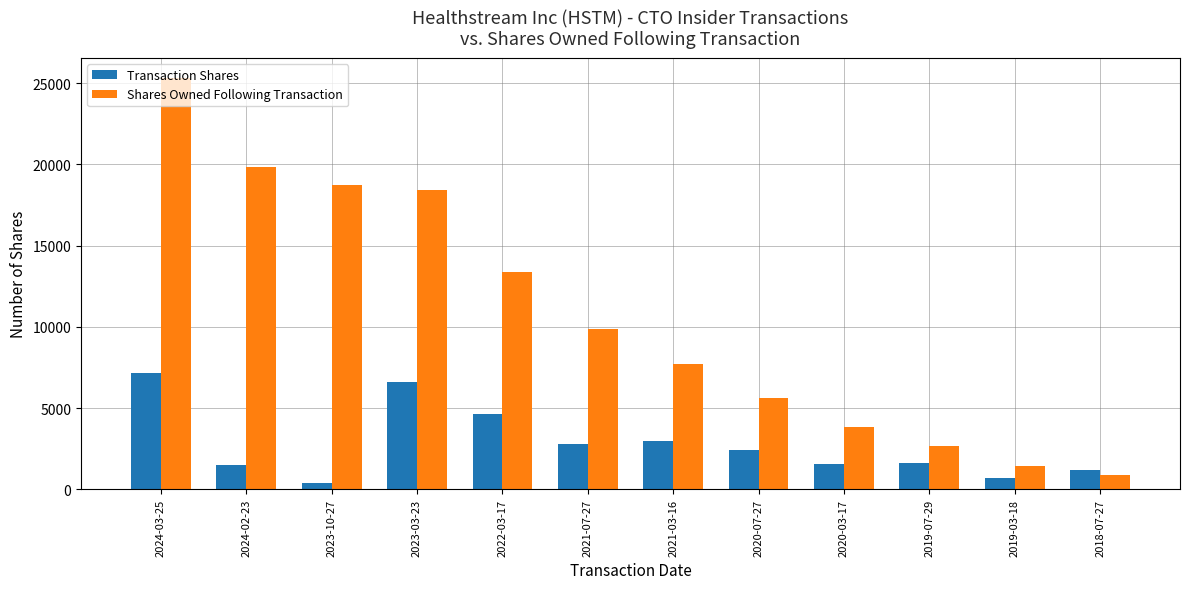

What is the value of the Transaction Shares bar at the 8th from the left?

2400